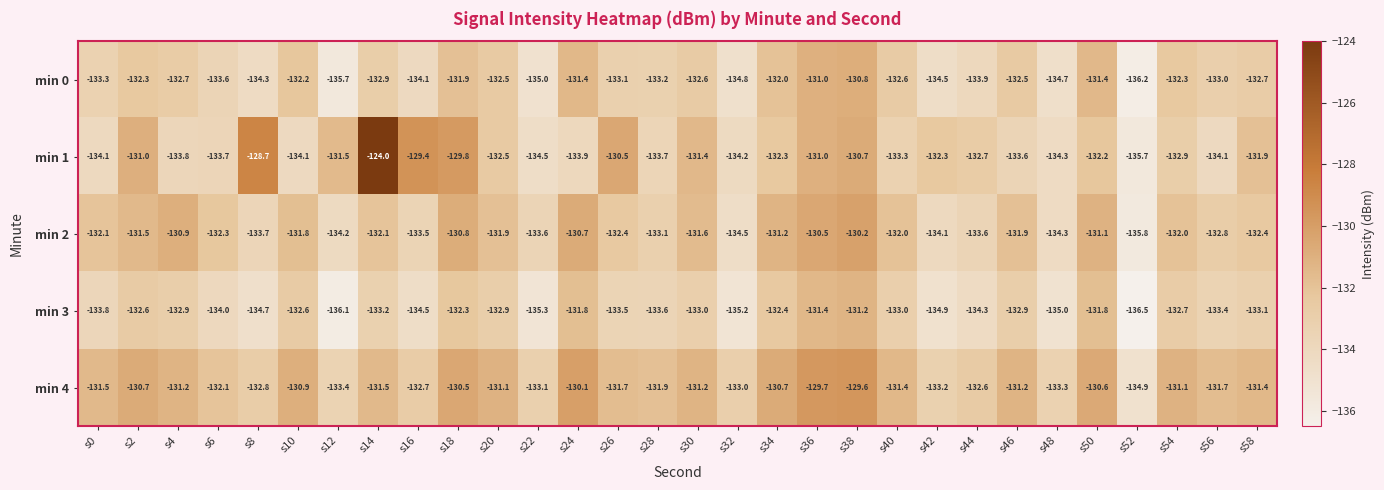

What value does the min 0 series have at s6?

-133.6